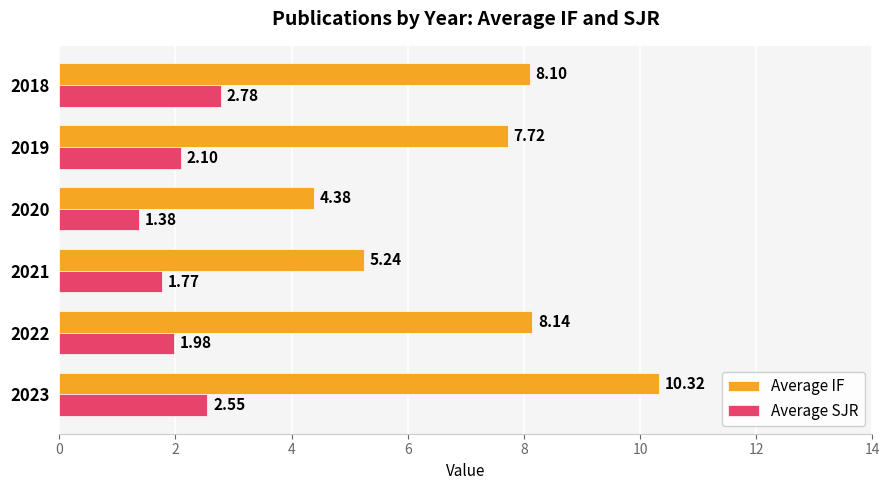

What is the difference between the Average IF values at 2019 and 2023?

2.6